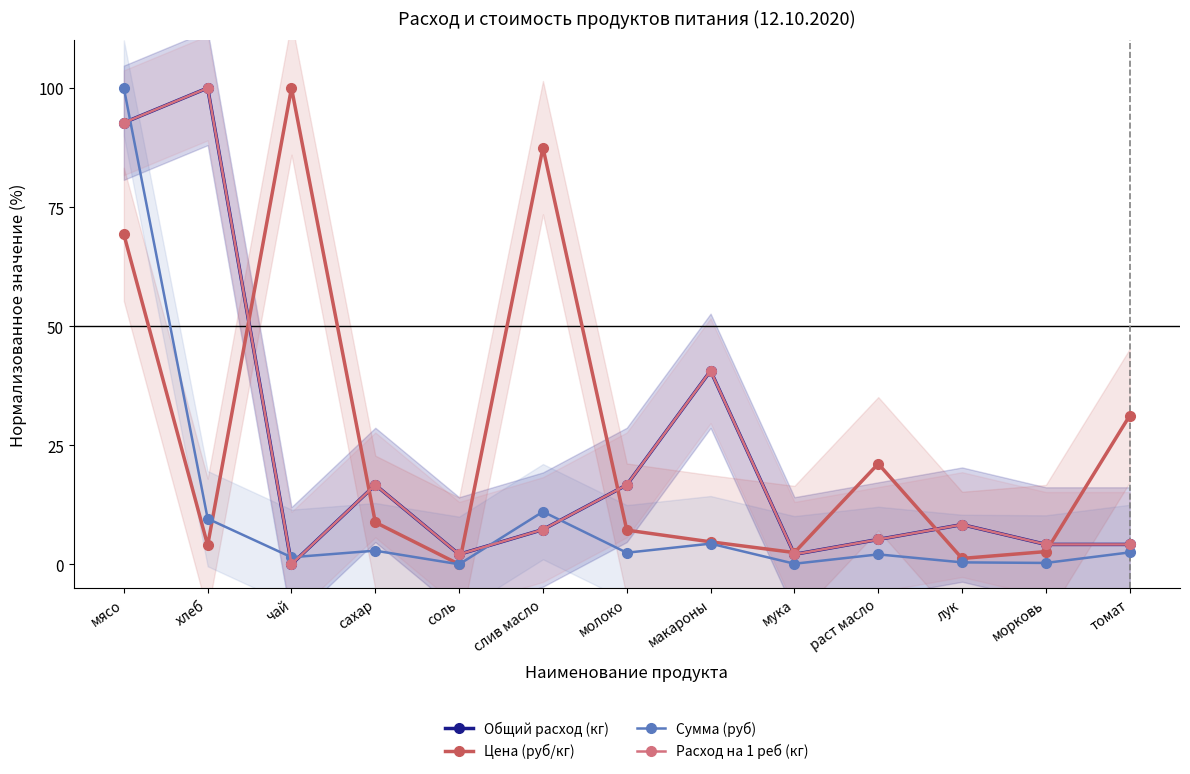

In Сумма (руб), how many points are lower than both neighbors (excluding endpoints)?

5